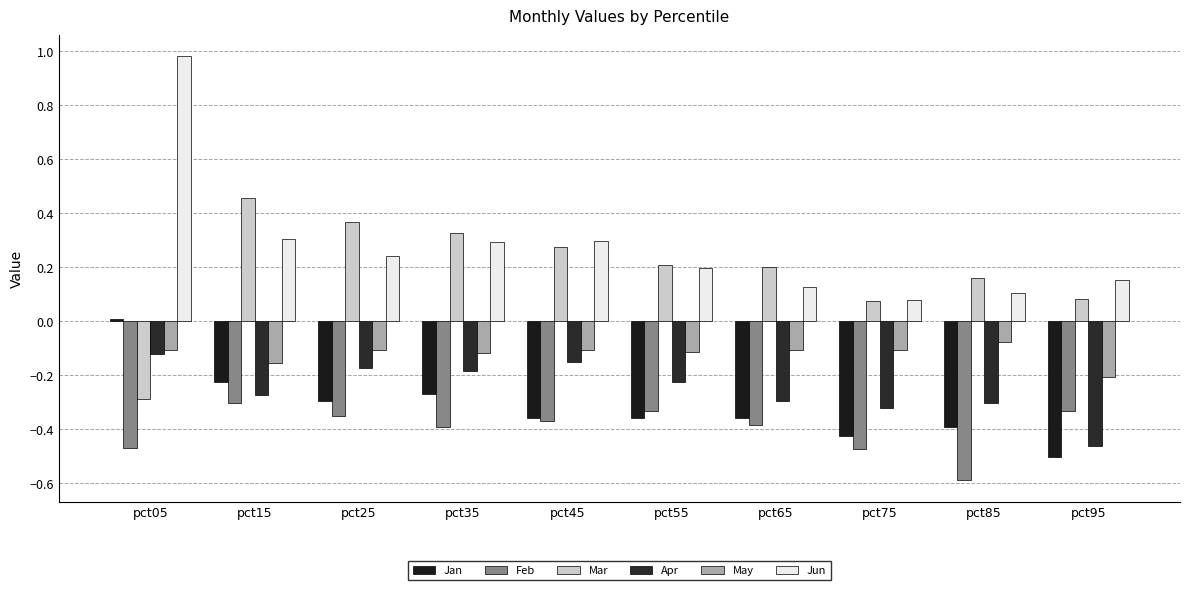

Are the bars horizontal?

No